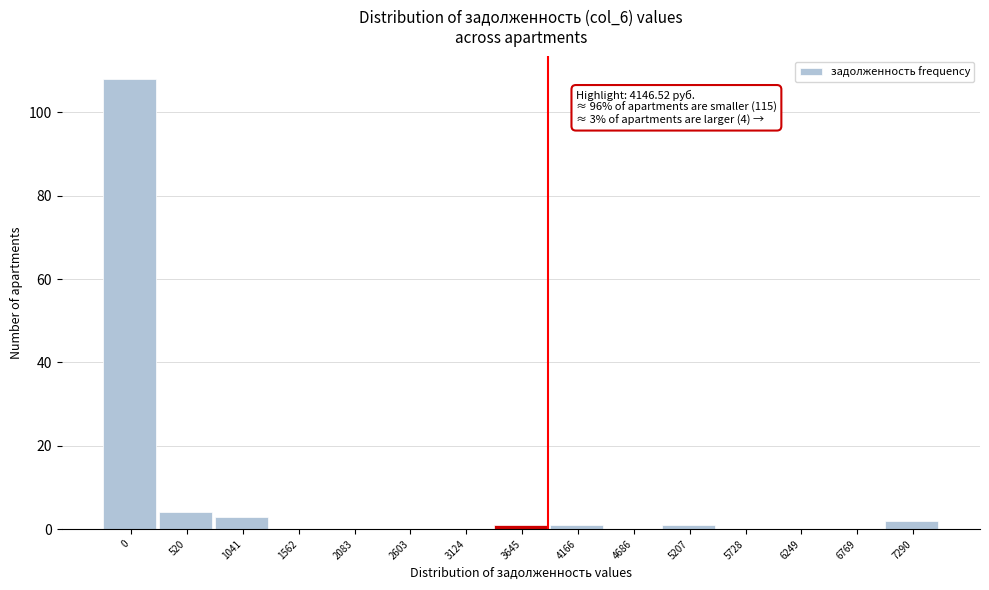

Reading left to right, transcribe all the data shown in this chart.

0=108	520=4	1041=3	1562=0	2083=0	2603=0	3124=0	3645=1	4166=1	4686=0	5207=1	5728=0	6249=0	6769=0	7290=2